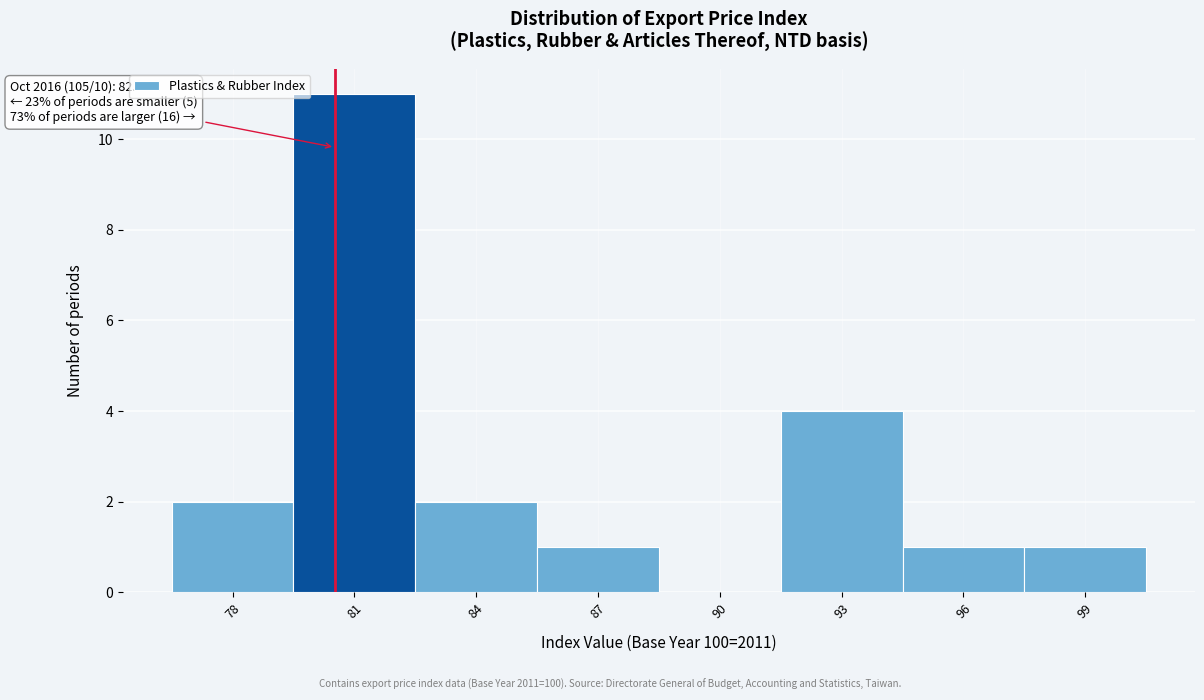

Reading right to left, list all the values displayed in this chart.

99=1	96=1	93=4	90=0	87=1	84=2	81=11	78=2